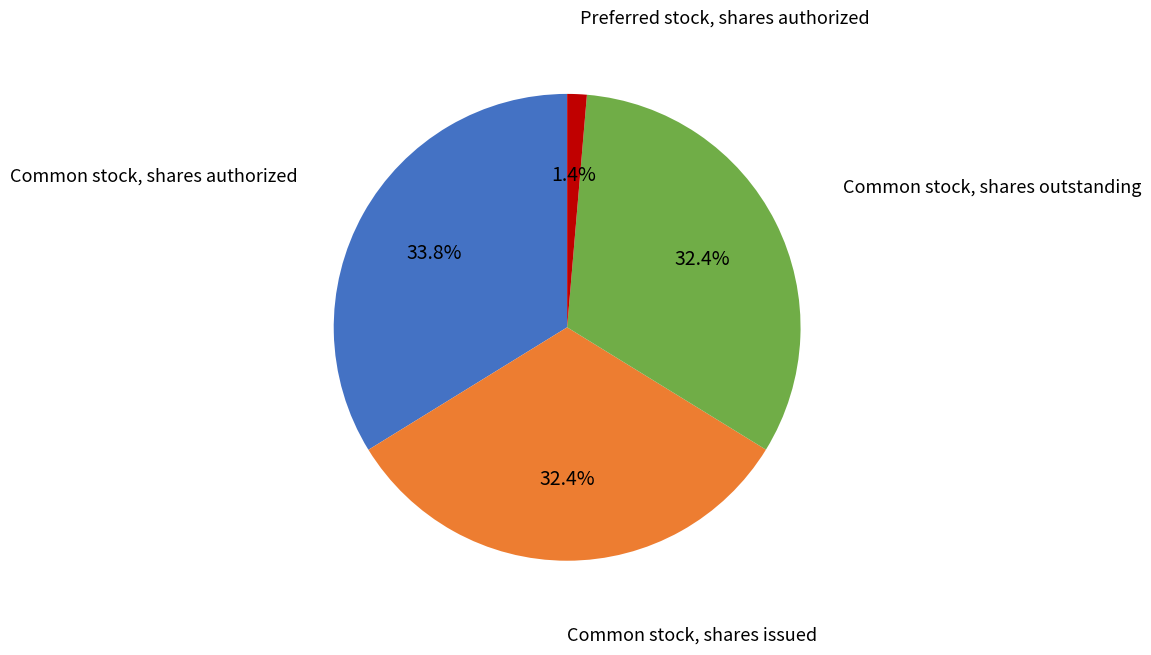

What is the ratio of the value at Common stock, shares outstanding to the value at Common stock, shares authorized?

1.0